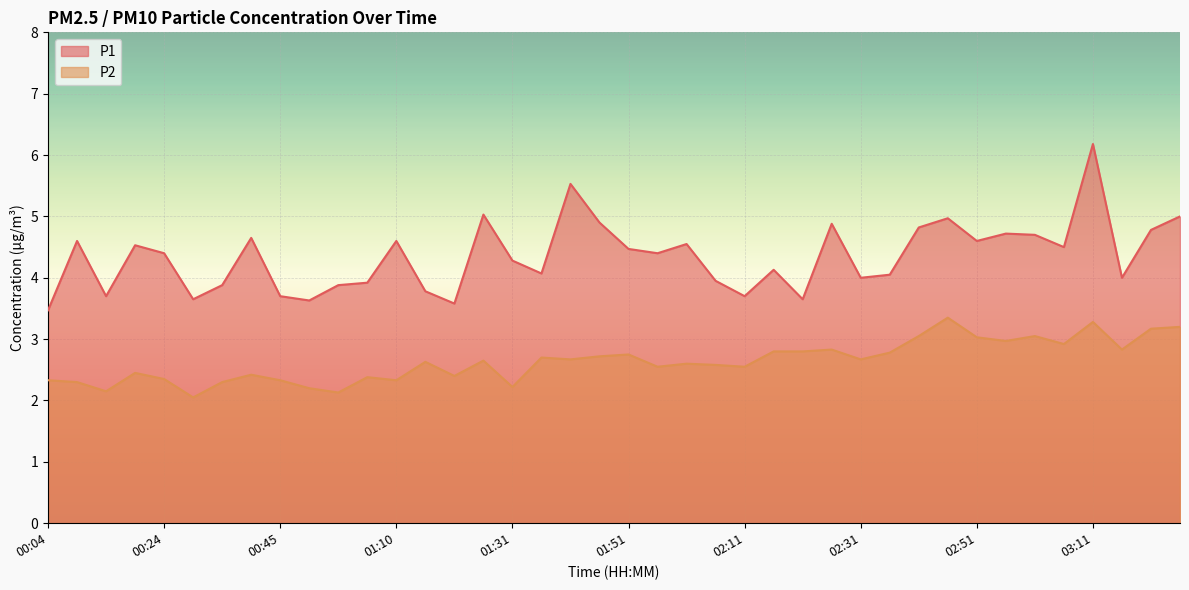

Reading left to right, extract all data points from this chart.

P1: 3.5	4.6	3.7	4.5	4.4	3.6	3.9	4.7	3.7	3.6	3.9	3.9	4.6	3.8	3.6	5.0	4.3	4.1	5.5	4.9	4.5	4.4	4.5	4.0	3.7	4.1	3.6	4.9	4.0	4.0	4.8	5.0	4.6	4.7	4.7	4.5	6.2	4.0	4.8	5.0
P2: 2.3	2.3	2.1	2.5	2.4	2.0	2.3	2.4	2.3	2.2	2.1	2.4	2.3	2.6	2.4	2.6	2.2	2.7	2.7	2.7	2.8	2.5	2.6	2.6	2.5	2.8	2.8	2.8	2.7	2.8	3.0	3.4	3.0	3.0	3.0	2.9	3.3	2.8	3.2	3.2